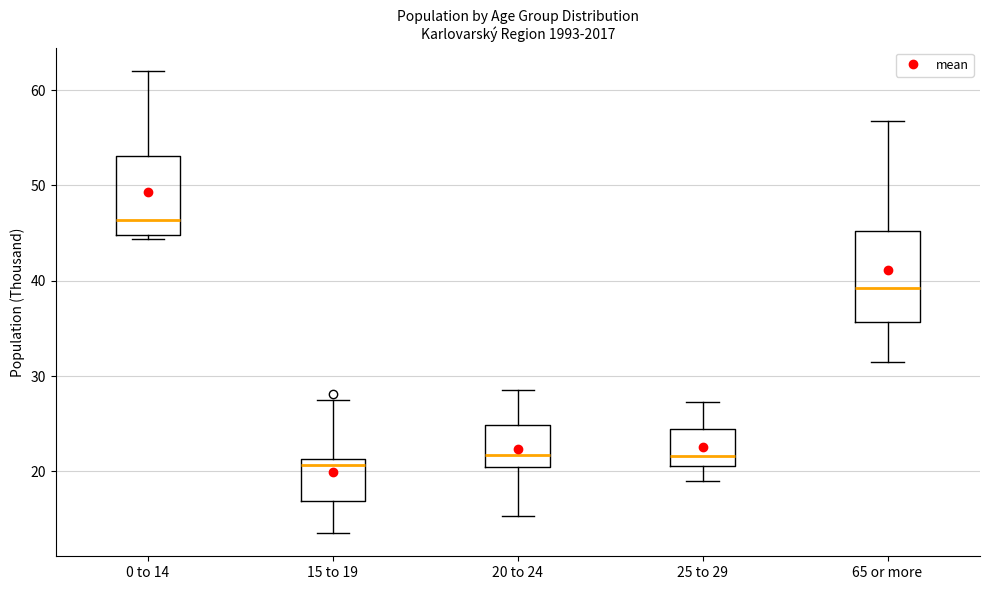

Where does the median line of the box for 25 to 29 sit on the y-axis? The values are not printed on the chart, so give them approximately, as read against the axis.

22